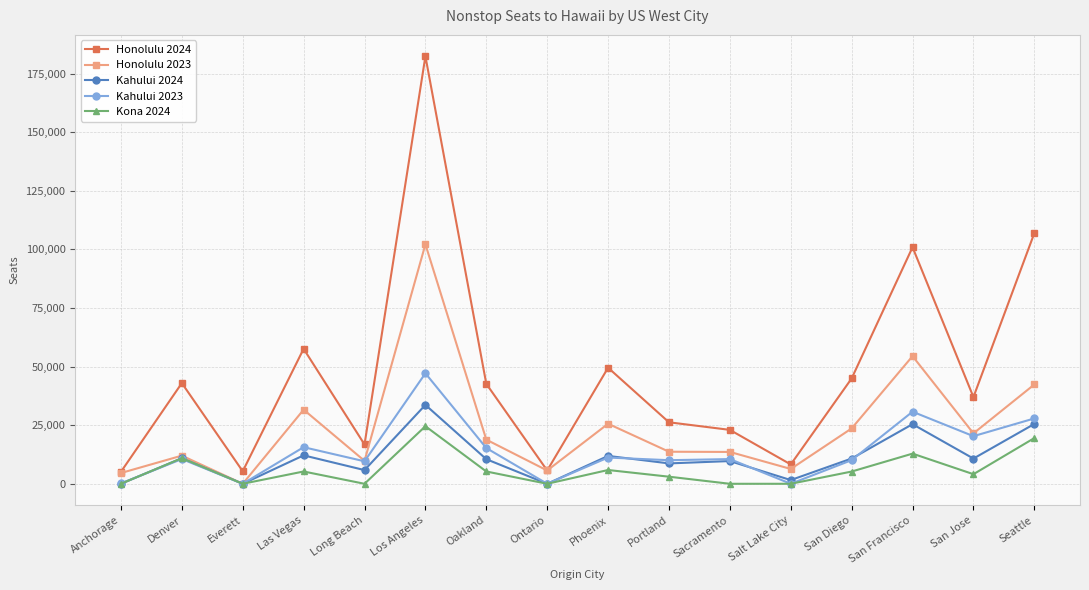

Between Ontario and Sacramento, which series saw the biggest shift?

Honolulu 2024